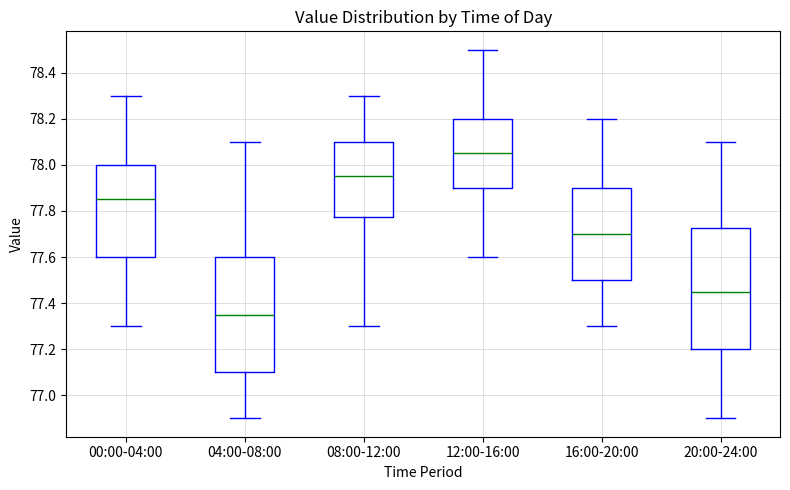

Which box has the lowest median line?

04:00-08:00